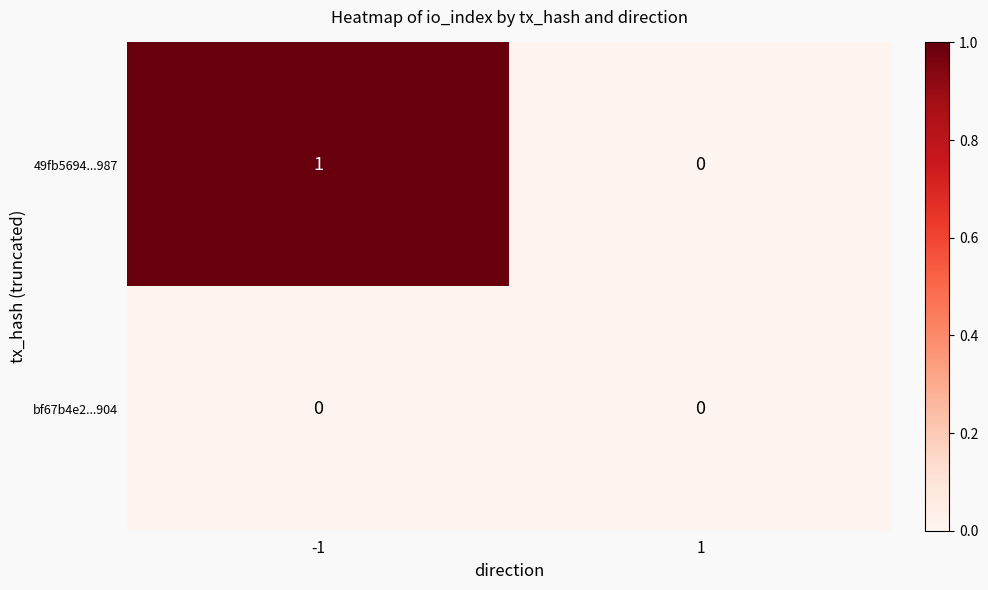

Which series has the largest range (max minus min)?

49fb5694...987